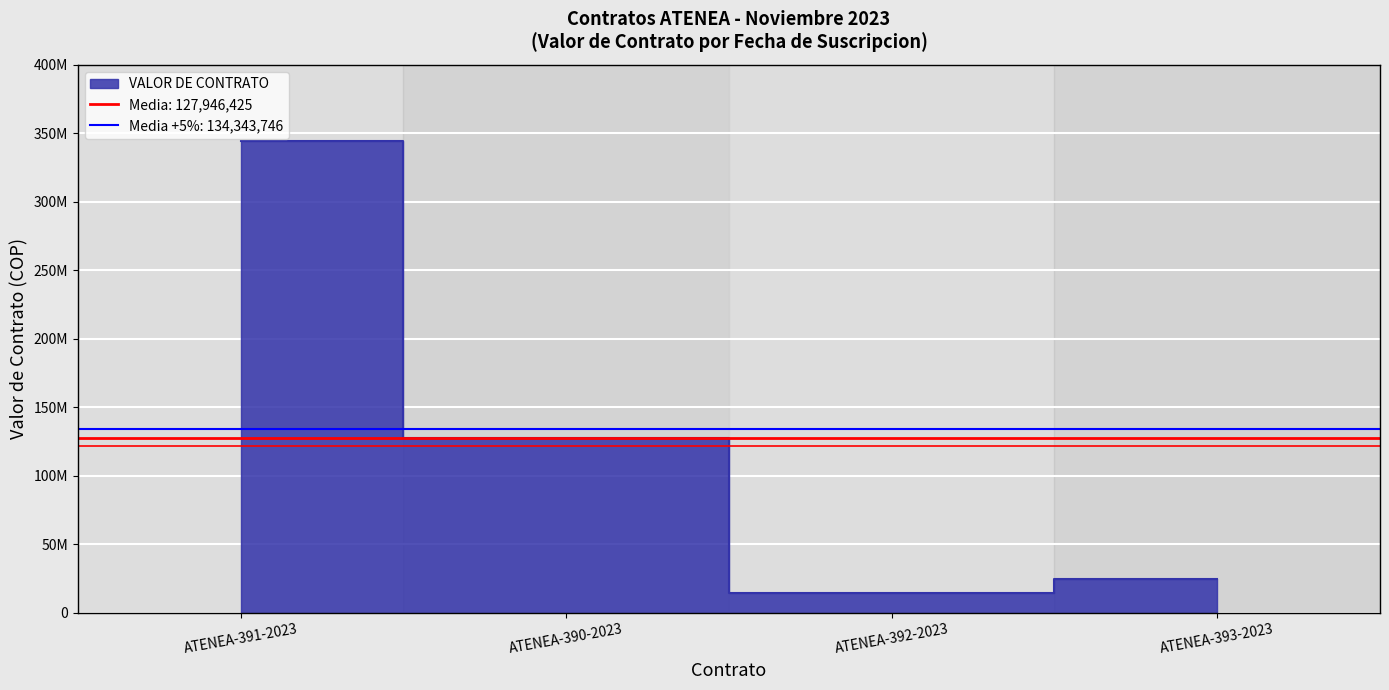

At which category does the chart reach its minimum across all series?

ATENEA-392-2023